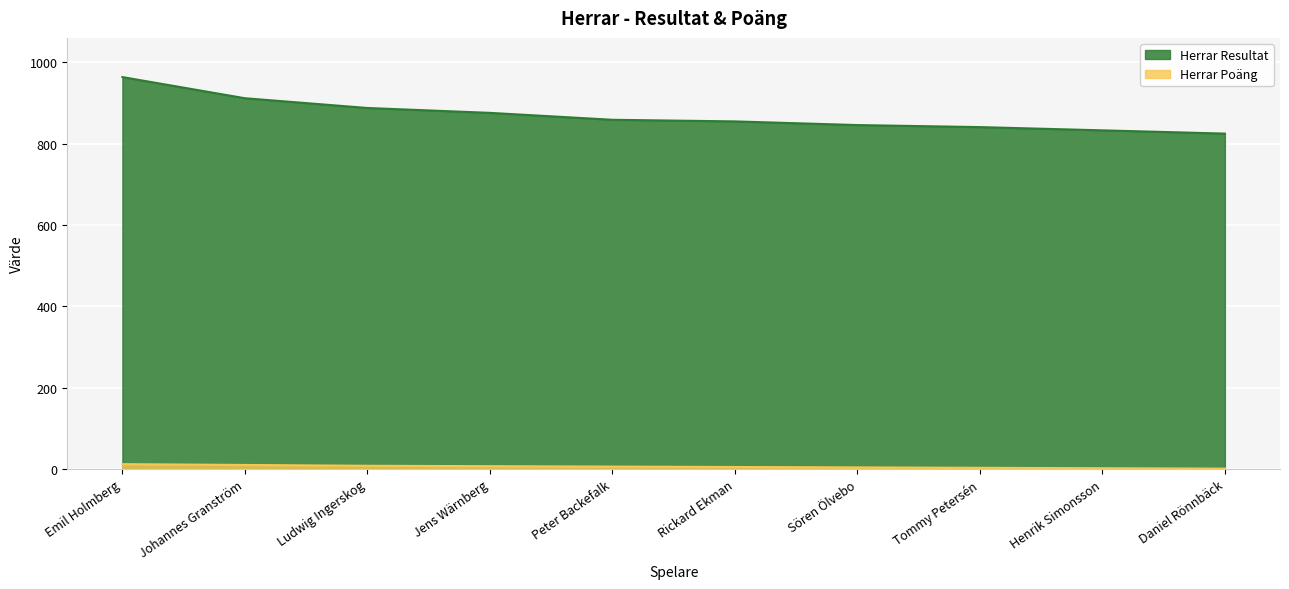

At how many categories does at least one series exceed 464?

10